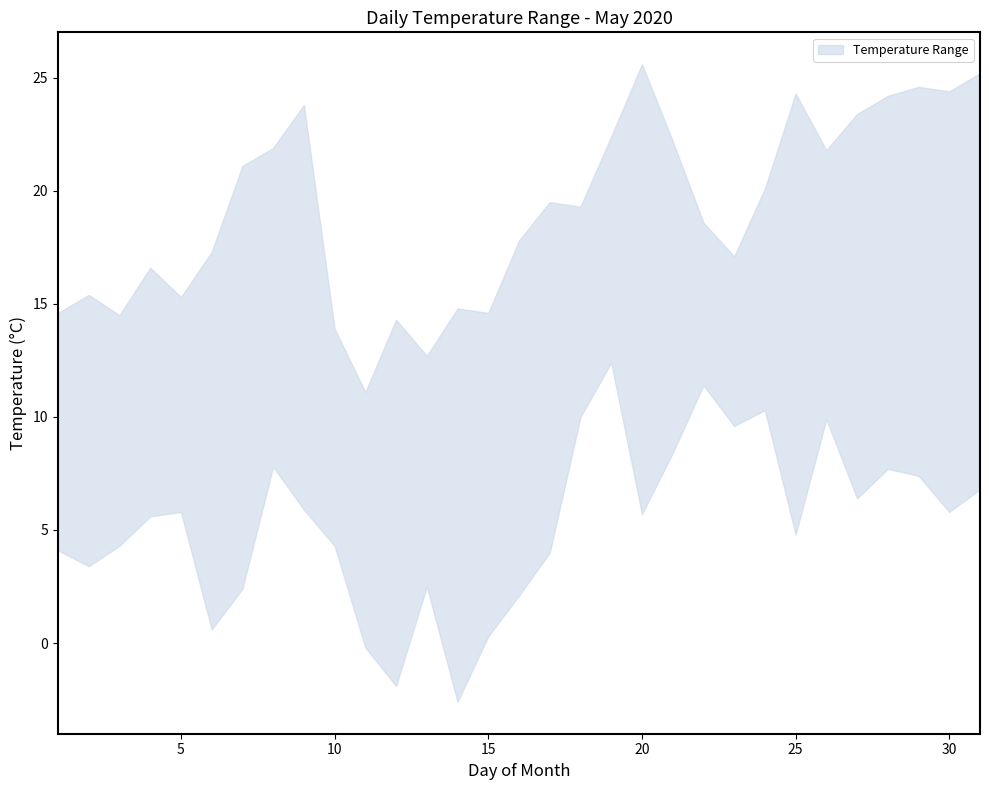

At which label does Night Min 21-09 first exceed 5?

4